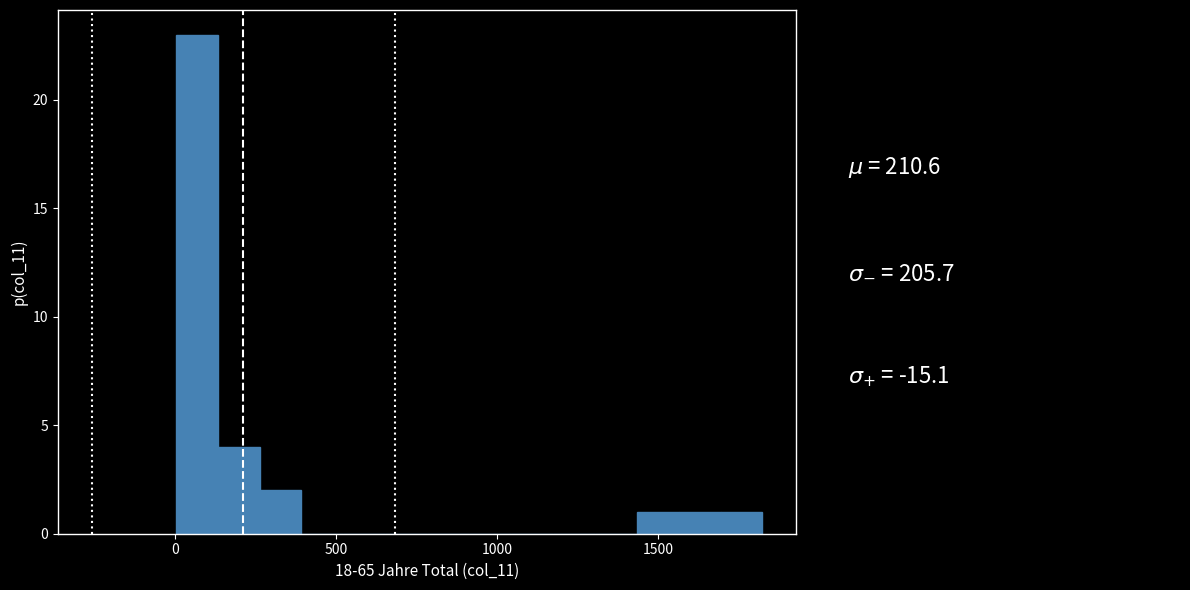

Around what value on the x-axis is the tallest bar? Give the approximate position of its centre, as read against the axis.

50